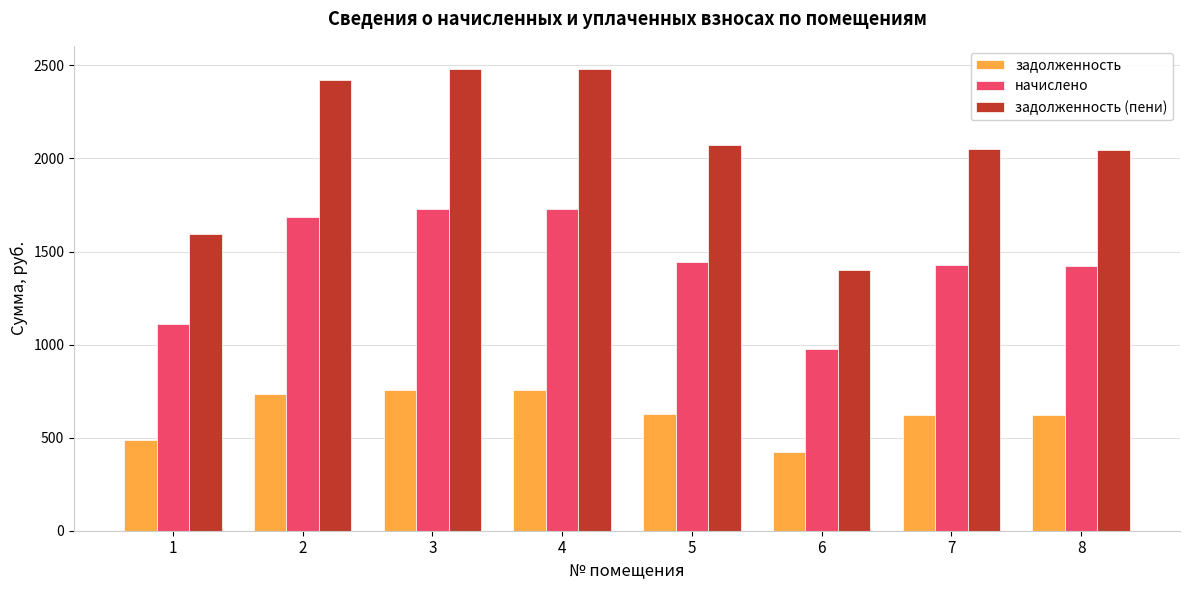

Rank the series by their average value, from lowest to highest.

задолженность, начислено, задолженность (пени)